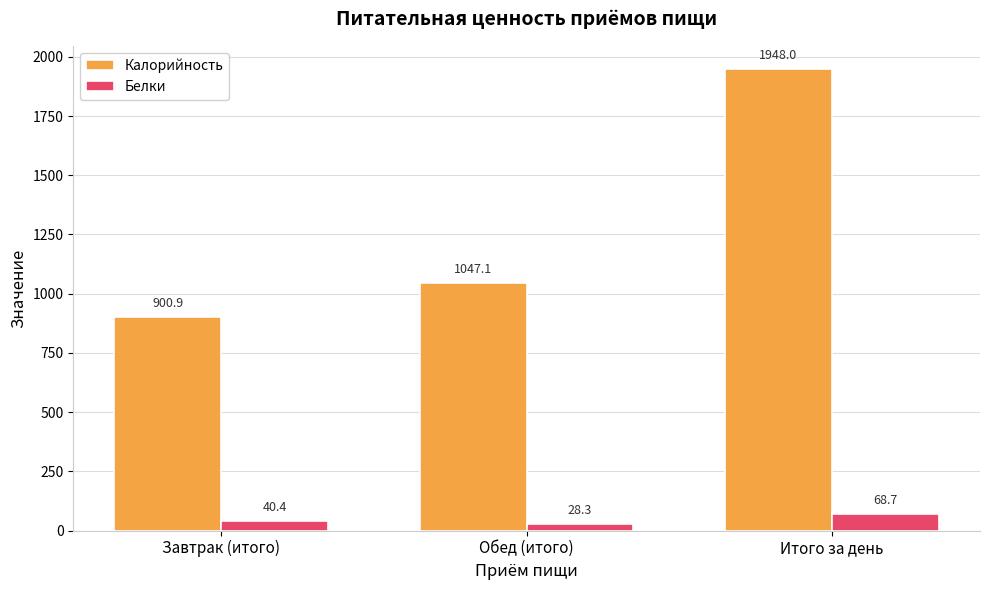

What is the label of the 3rd bar from the right?

Завтрак (итого)